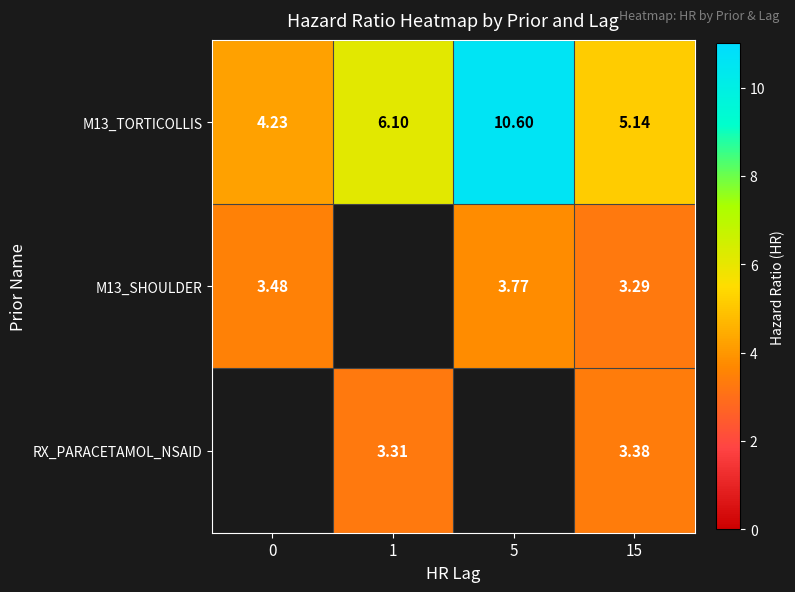

Is the value of M13_SHOULDER at 15 greater than the value of RX_PARACETAMOL_NSAID at 1?

No